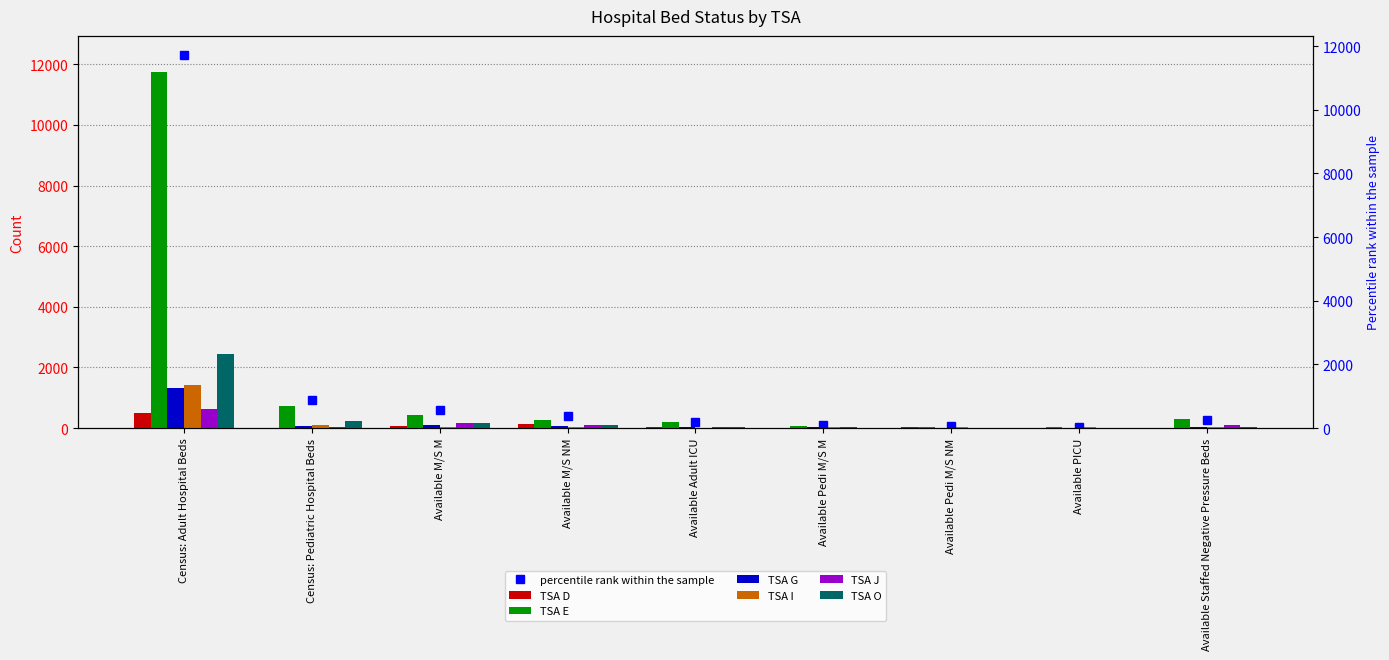

What is the lowest value of the TSA J series?

1